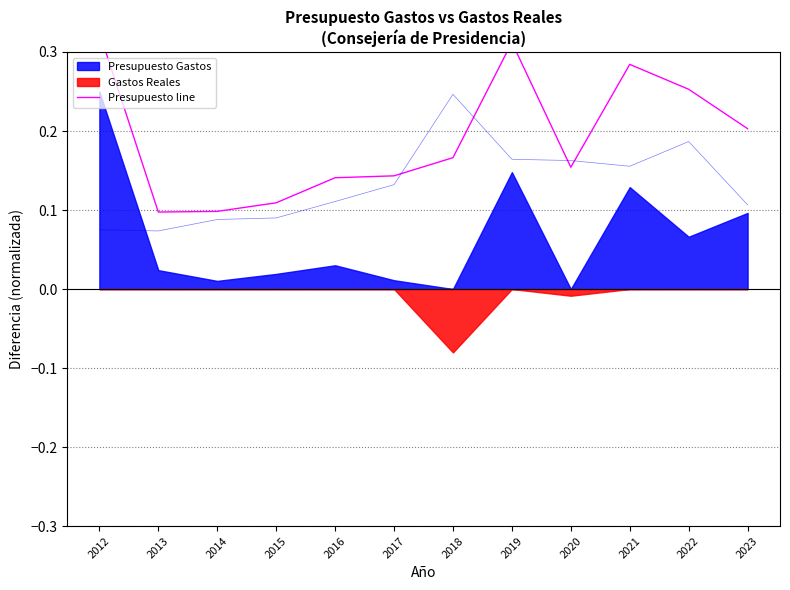

Does the chart have visible grid lines?

Yes